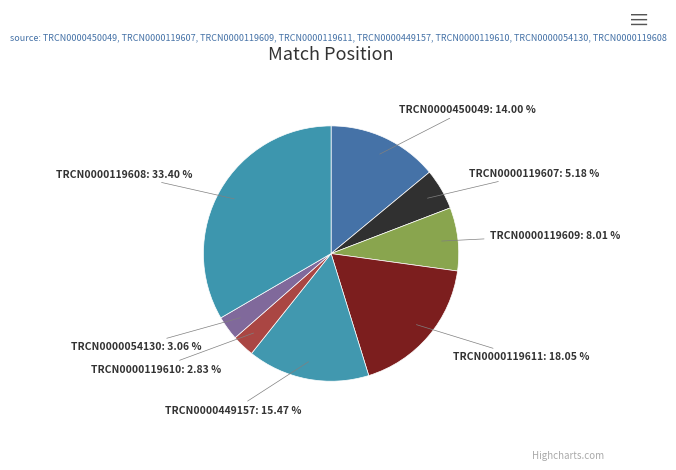

What percentage is the TRCN0000054130 slice, to the nearest percent?

3%